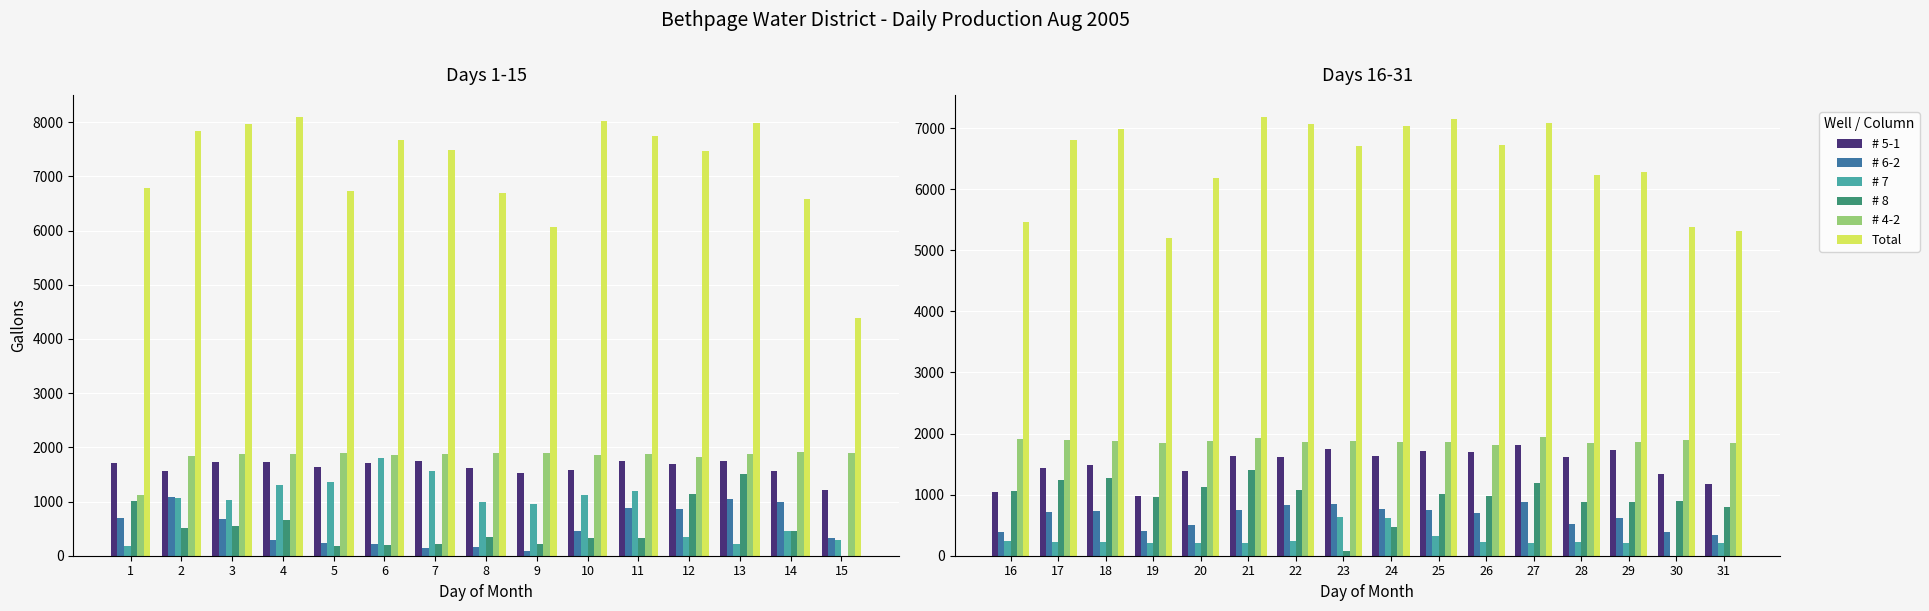

Is it true that # 5-1 equals 2427 at 24?

False